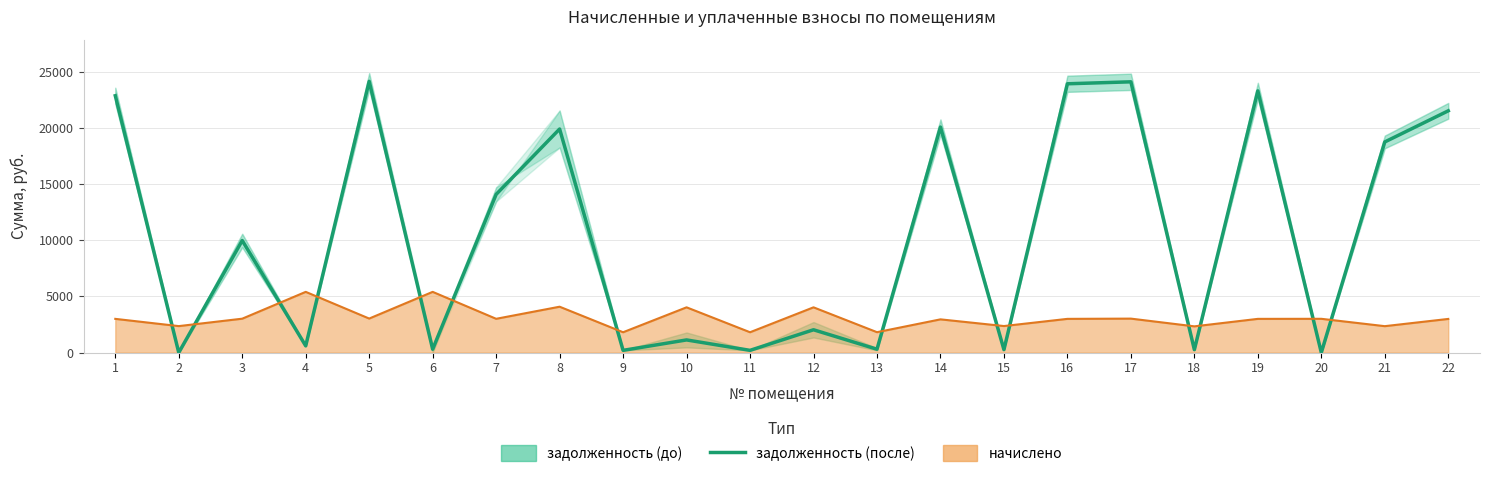

Reading right to left, list all the values displayed in this chart.

21523.2	18752.5	0.0	23299.4	259.8	24104.0	23929.8	262.8	20078.0	302.9	2033.9	201.5	1129.6	201.1	19904.6	14085.6	300.5	24147.8	600.9	9978.2	0.0	22865.2